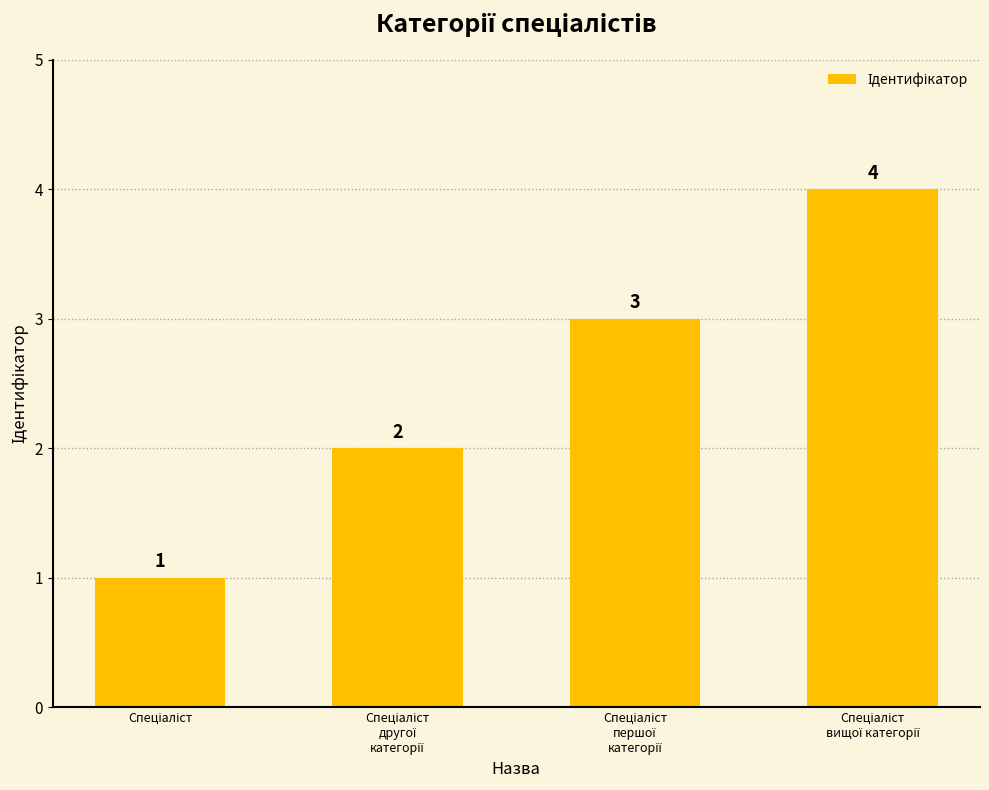

How many values are between 2 and 4?

3